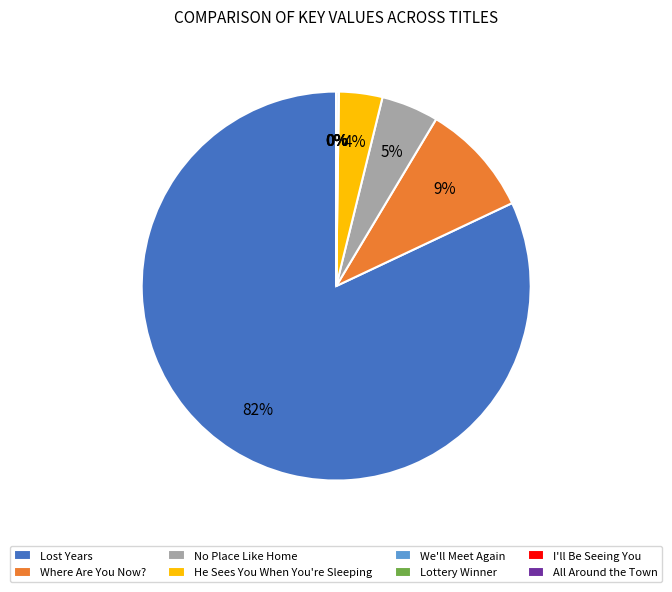

To the nearest percent, what percentage of the pie is He Sees You When You're Sleeping?

4%